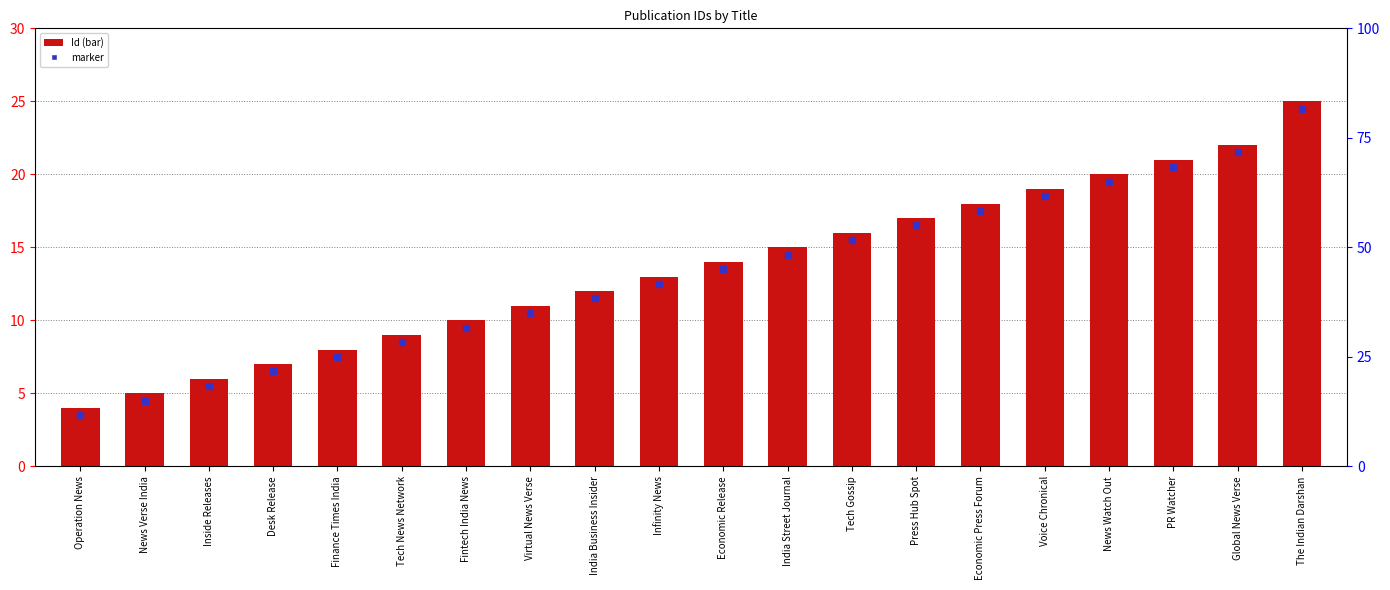

Which label corresponds to the largest value in the chart?

The Indian Darshan